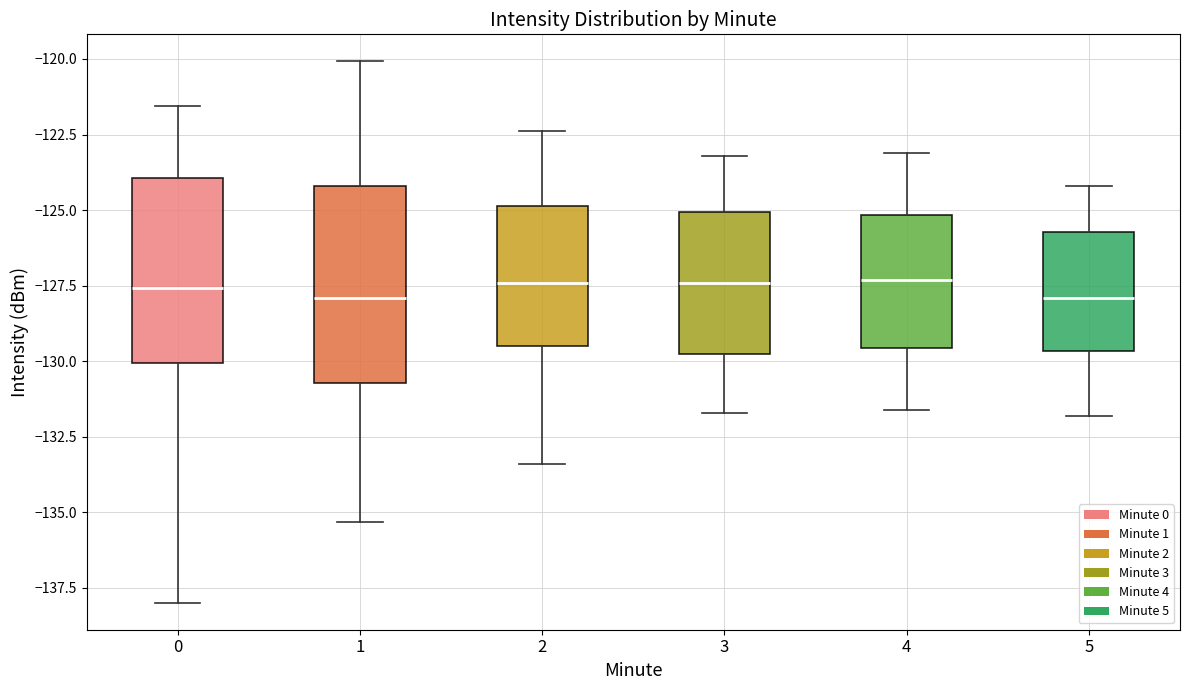

Where does the median line of the box at x = 5 sit on the y-axis? The values are not printed on the chart, so give them approximately, as read against the axis.

-128.0